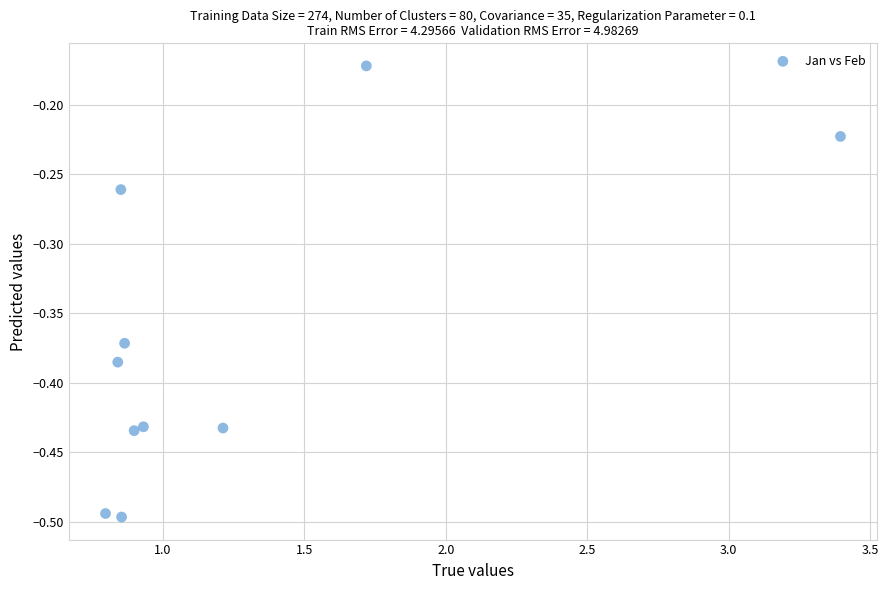

What is the range of Y values (max minus min)?

0.3